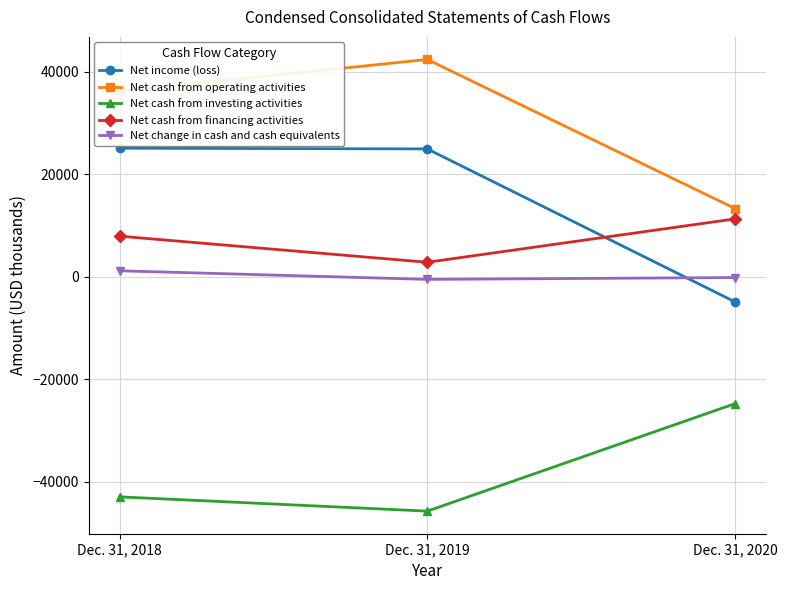

What is the difference between the second highest and minimum values in the Net income (loss) series?

29841